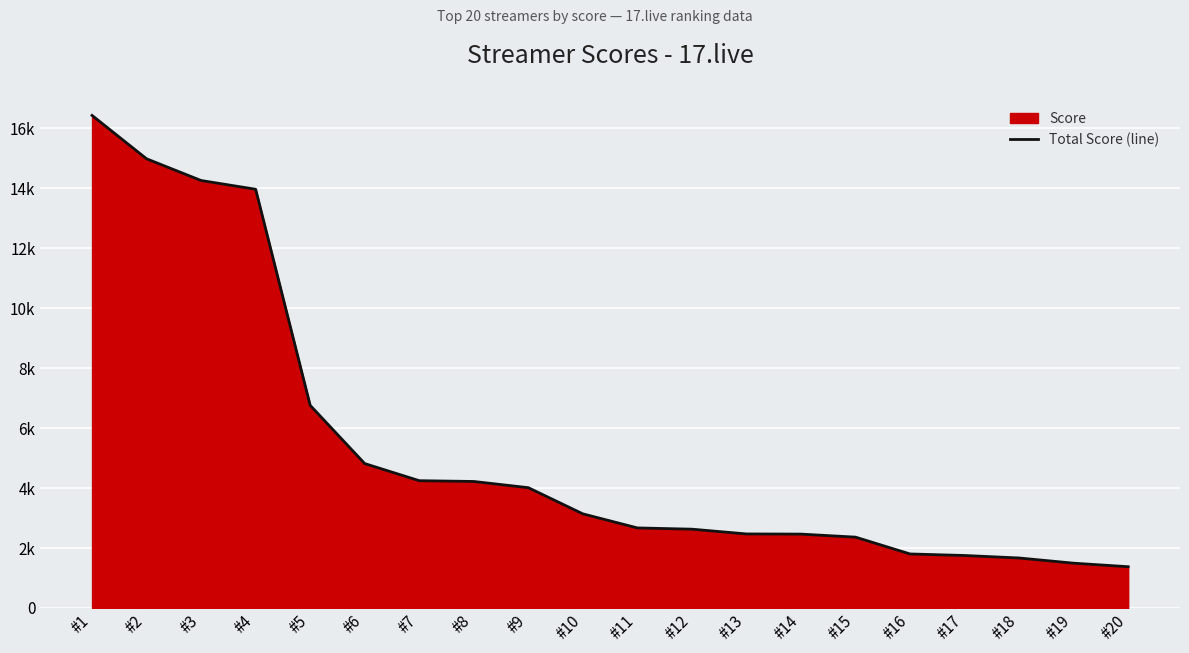

Approximately how many times larger is the value at #4 compared to #10?

4.4